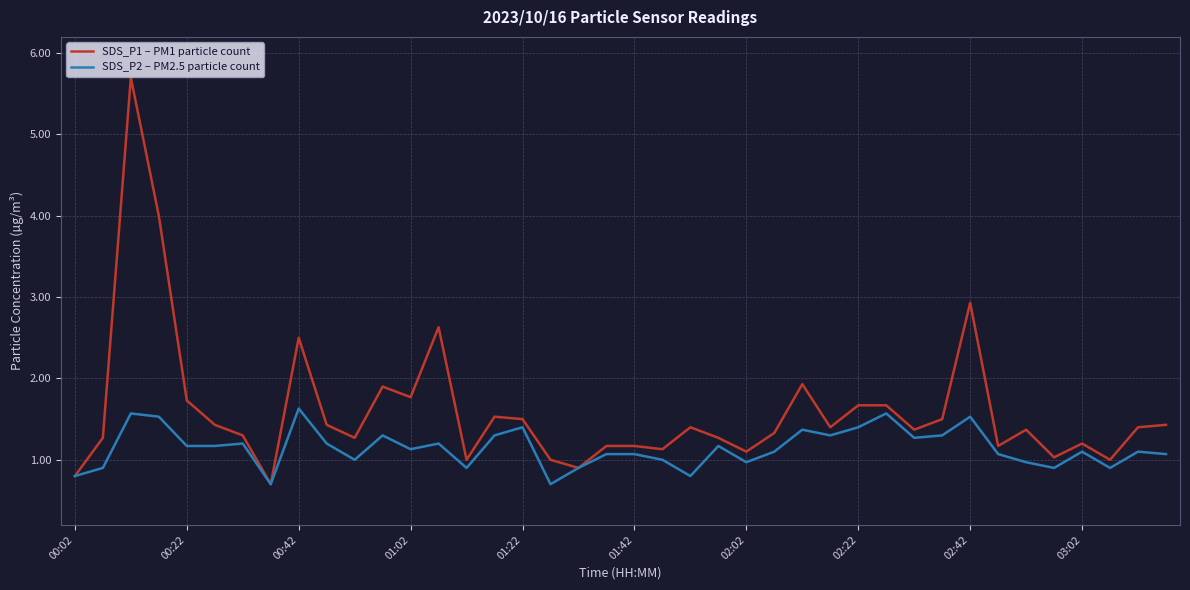

List the series in order of their peak value, highest first.

SDS_P1 – PM1 particle count, SDS_P2 – PM2.5 particle count